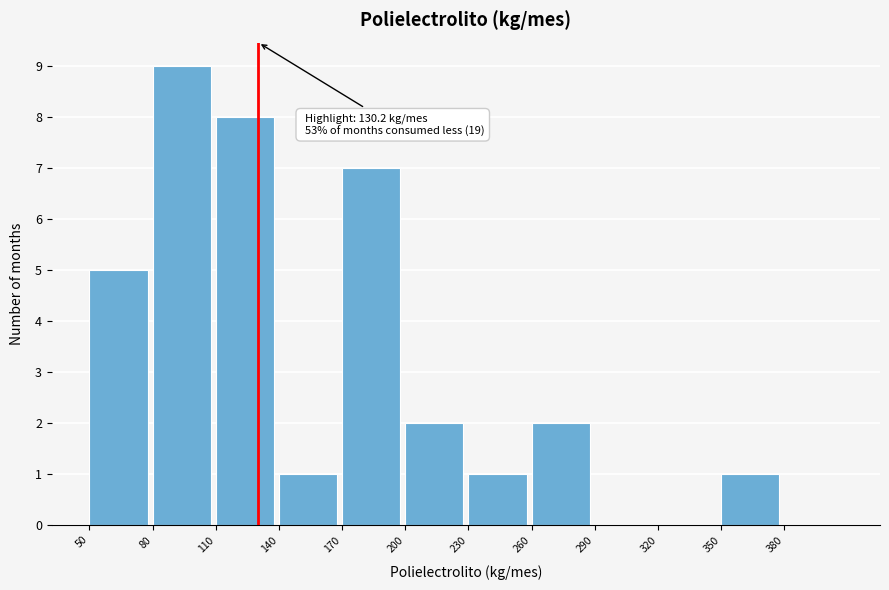

Which range on the x-axis has the tallest bar?

80 to 110